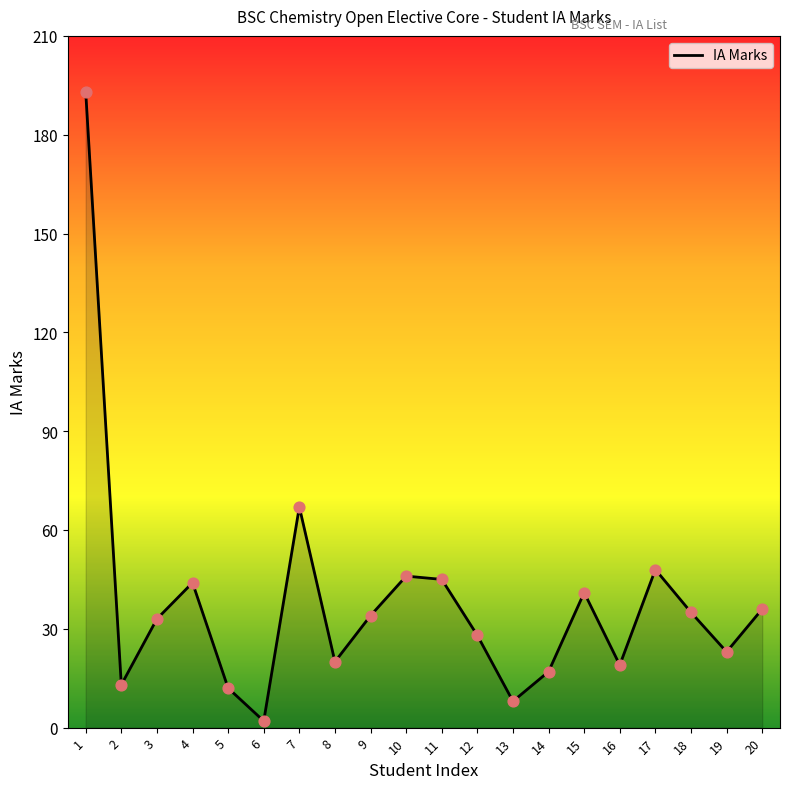

Which has a higher value, 14 or 2?

14